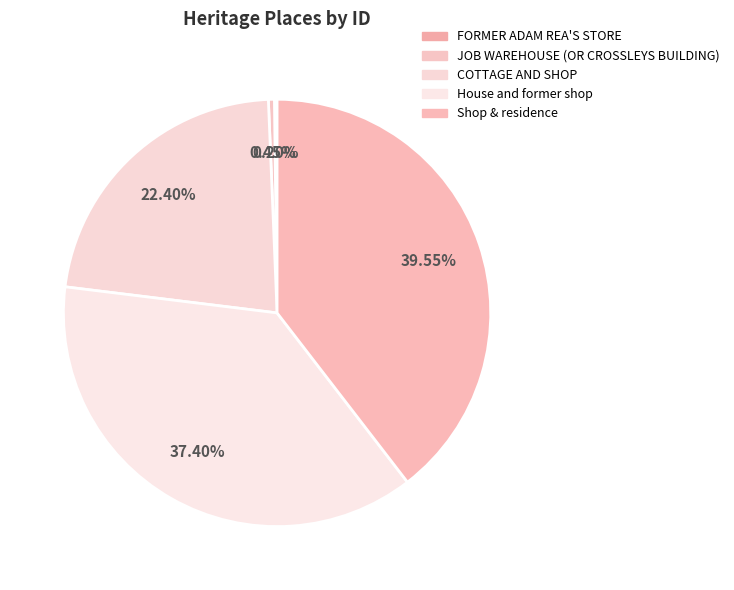

Is it true that House and former shop is 37% of the pie?

True